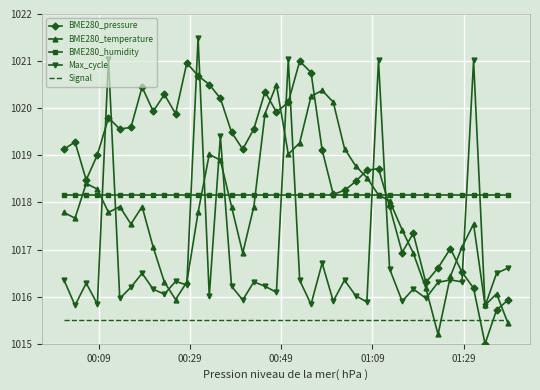

Which series has the largest total across all categories?

BME280_pressure